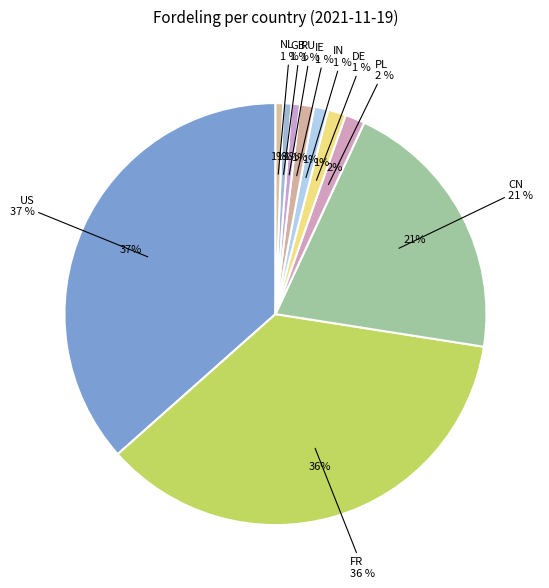

Which slice is the largest?

US